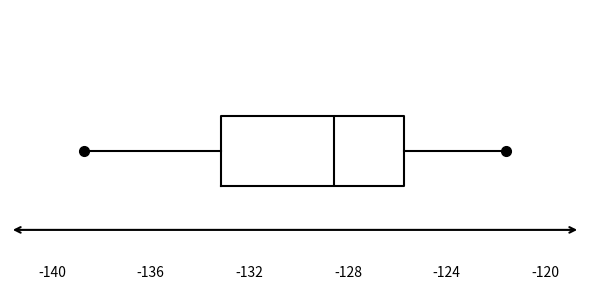

Read this box plot against the x-axis: the position of the median line, the range covered by the box, and the ends of both whiskers. The values are not printed on the chart, so give them approximately, as read against the axis.

median -128.5, box -133.0 to -125.5, whiskers -138.5 to -121.5